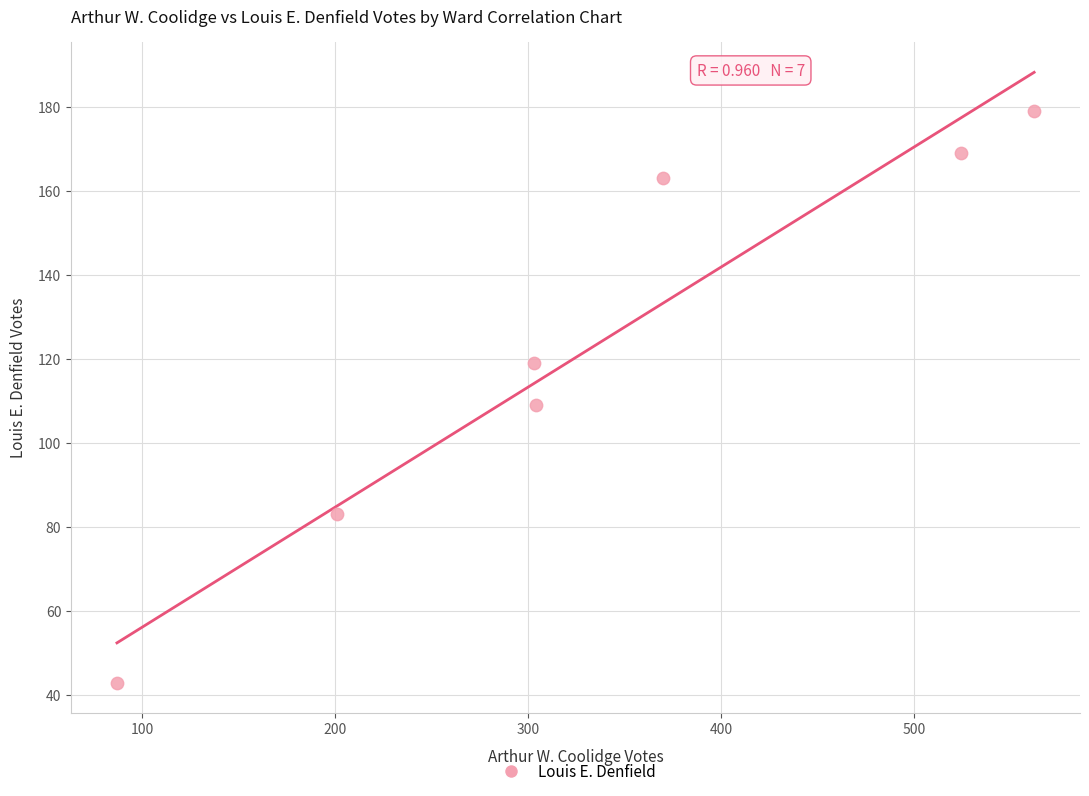

What is the range of X values (max minus min)?

475